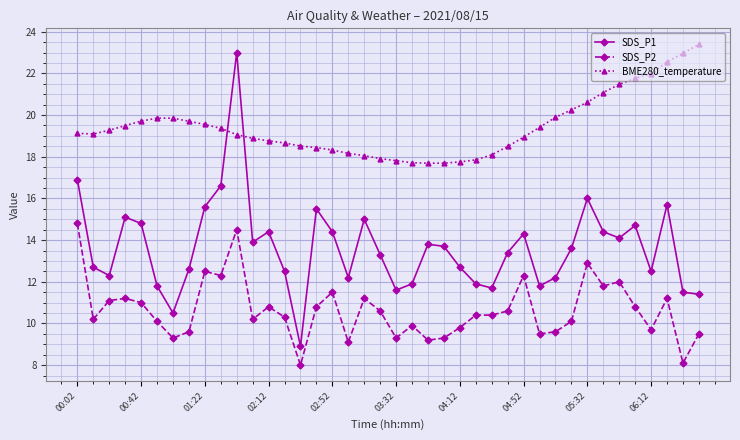

How many data points in SDS_P1 are above 13?

22